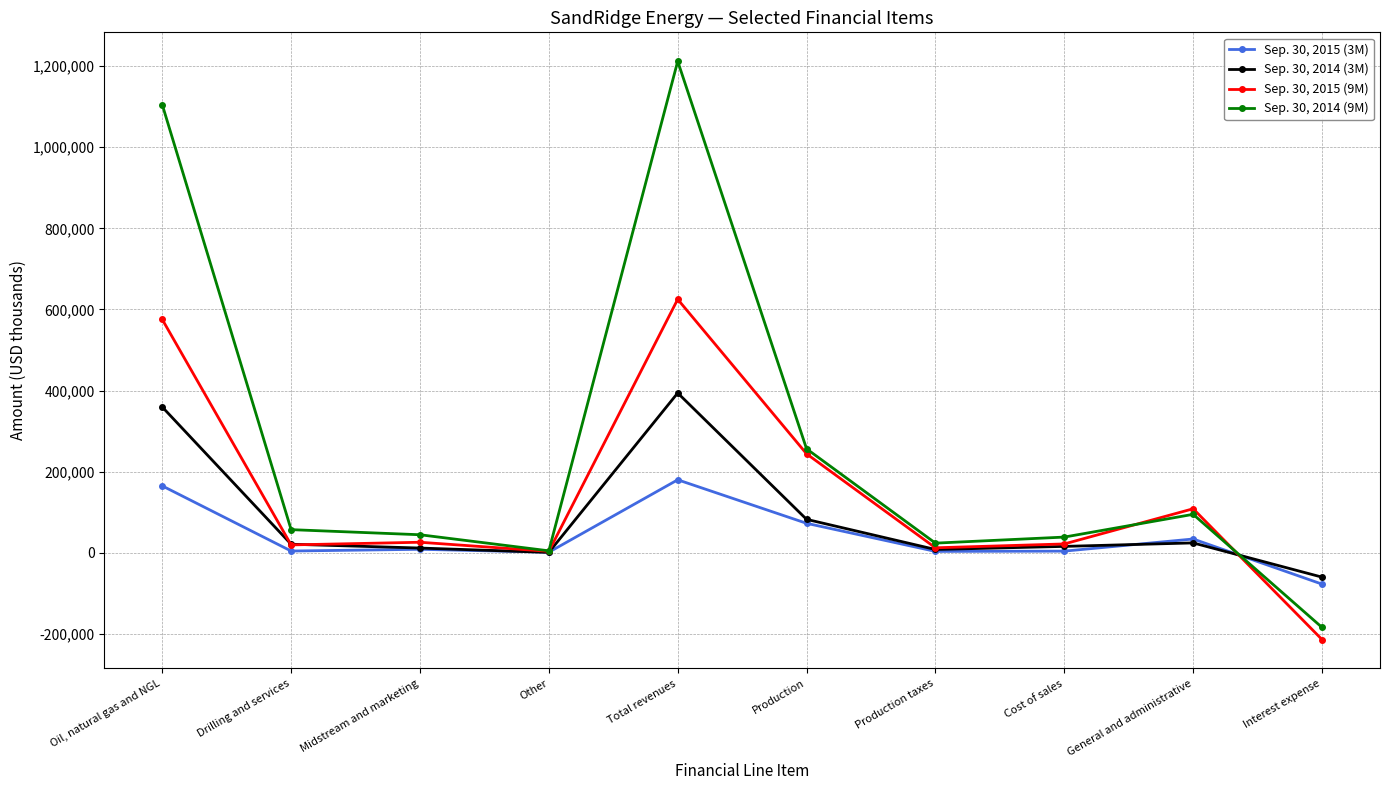

True or false: Sep. 30, 2014 (3M) has more than 0 points higher than both neighbors.

True